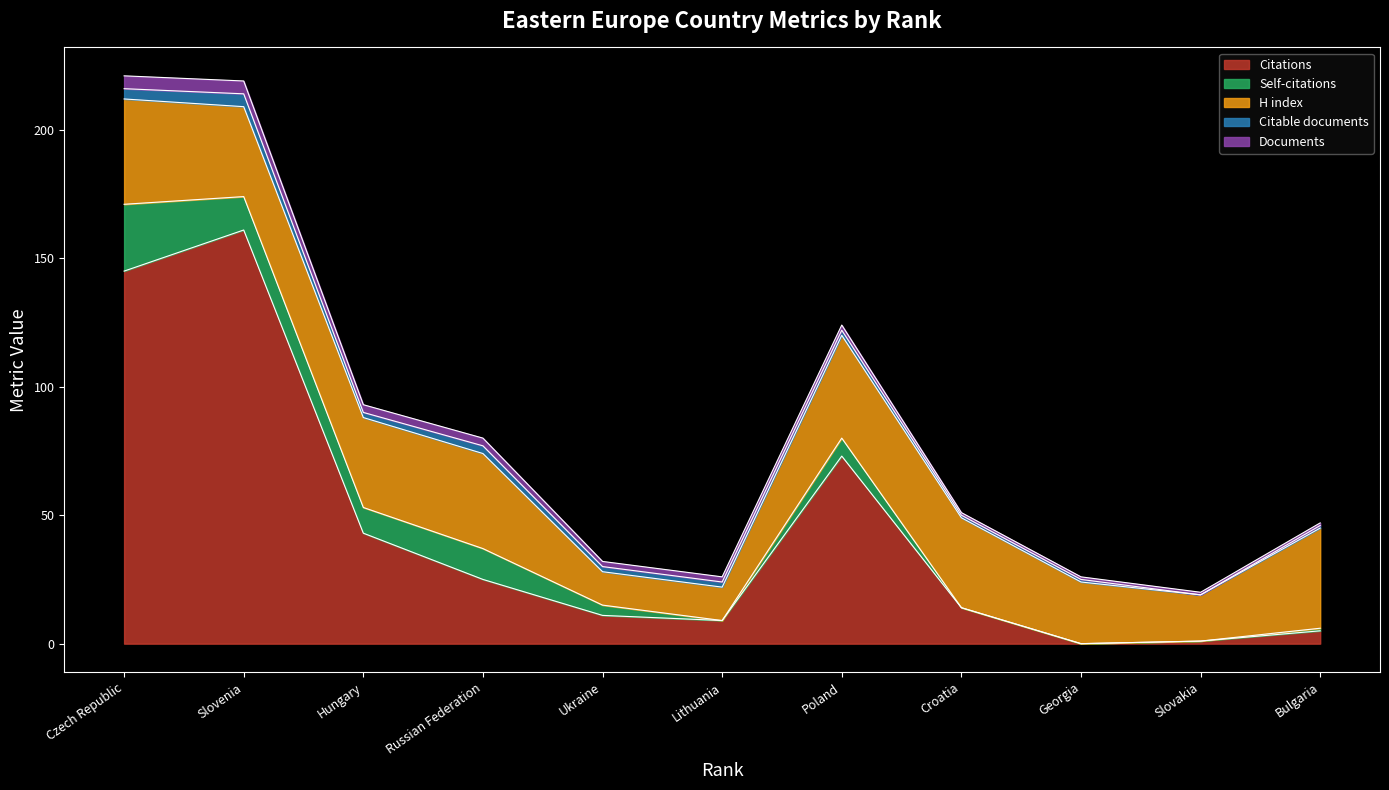

Rank the categories by Documents value from highest to lowest.

Czech Republic, Slovenia, Hungary, Russian Federation, Ukraine, Lithuania, Poland, Croatia, Georgia, Slovakia, Bulgaria